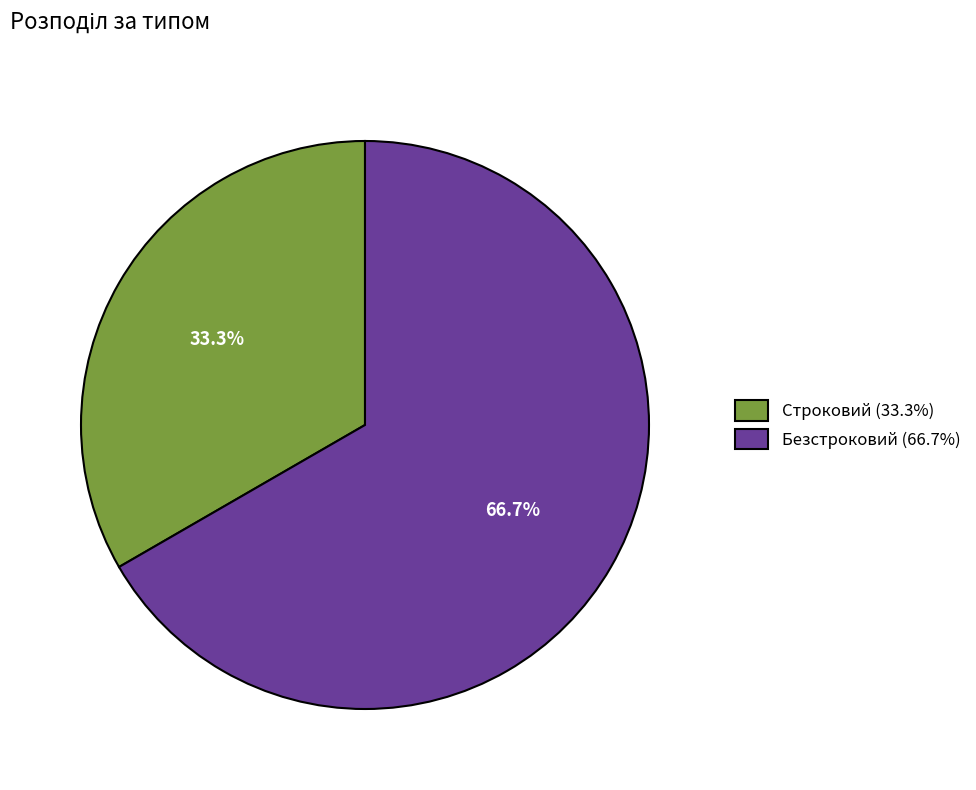

Do Строковий and Безстроковий together represent more than half of the pie?

Yes